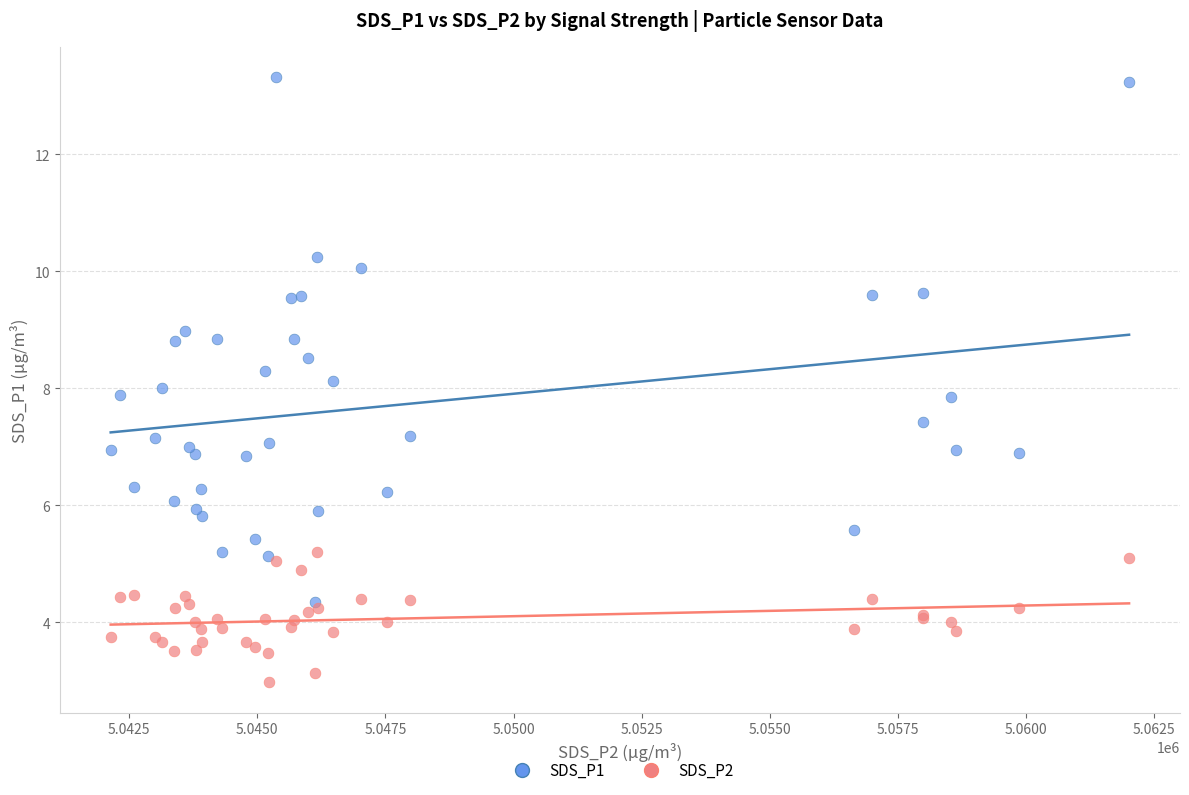

Which series contains the highest Y value?

SDS_P1